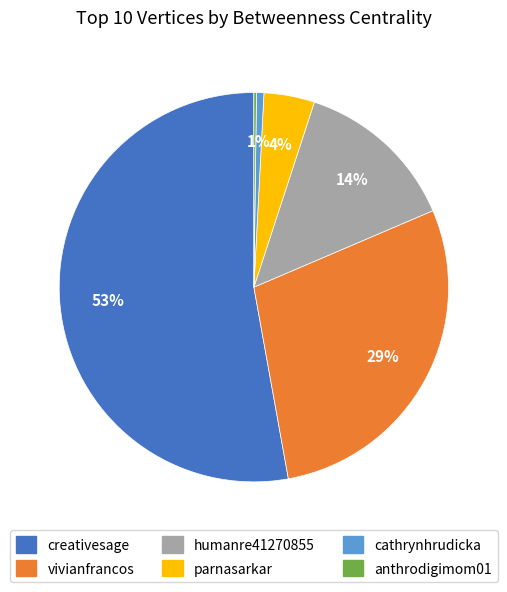

Which slice is the largest?

creativesage